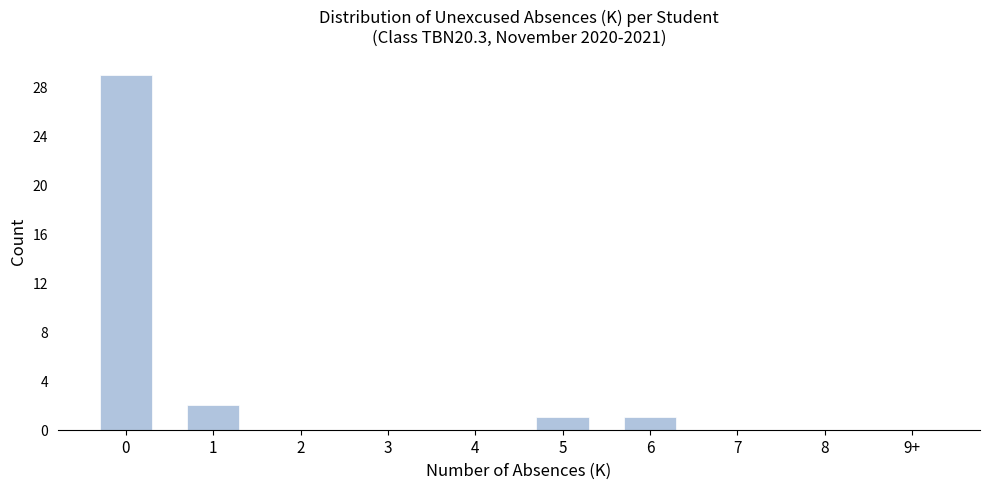

Reading right to left, list all the values displayed in this chart.

9+=0	8=0	7=0	6=1	5=1	4=0	3=0	2=0	1=2	0=29